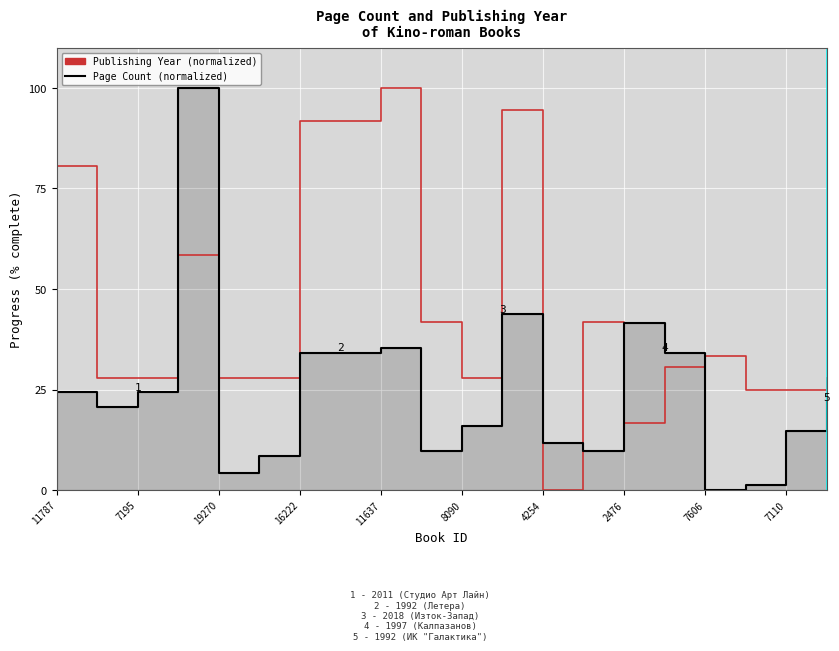

True or false: Publishing Year (normalized) has more than 2 points higher than both neighbors.

True